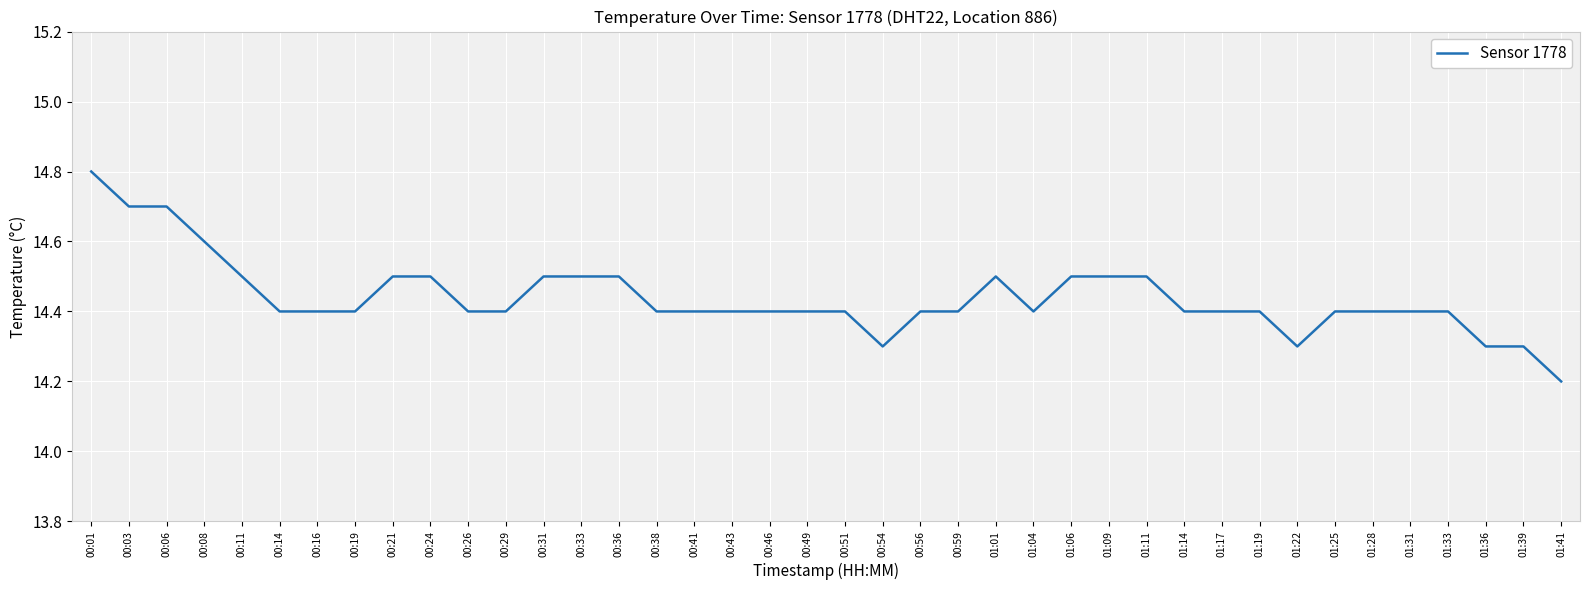

What is the greatest value displayed?

14.8